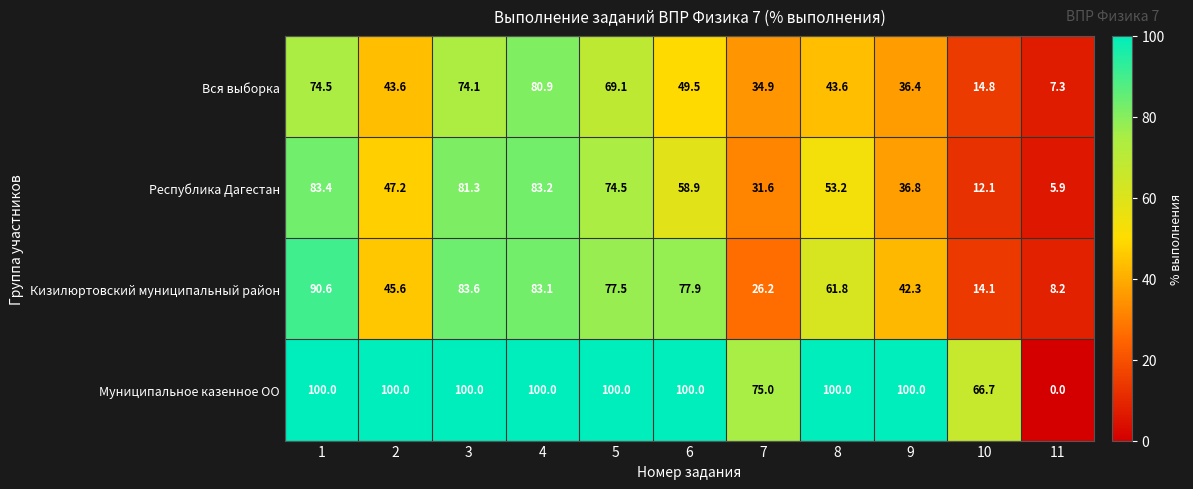

Count the number of data series in this chart.

4